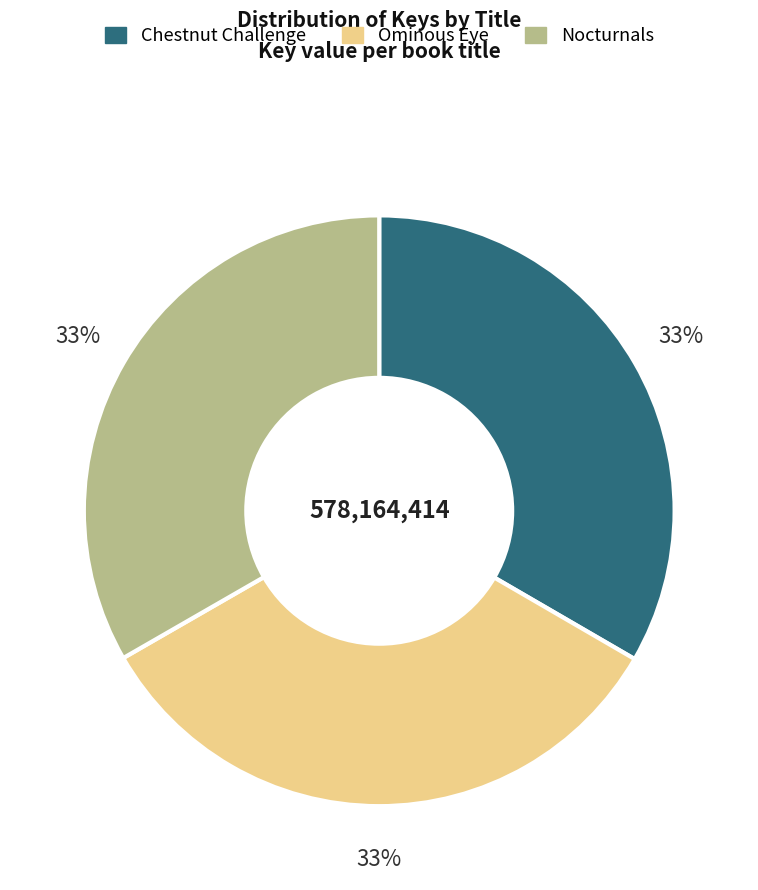

Is the sum of Ominous Eye and Nocturnals greater than half?

Yes